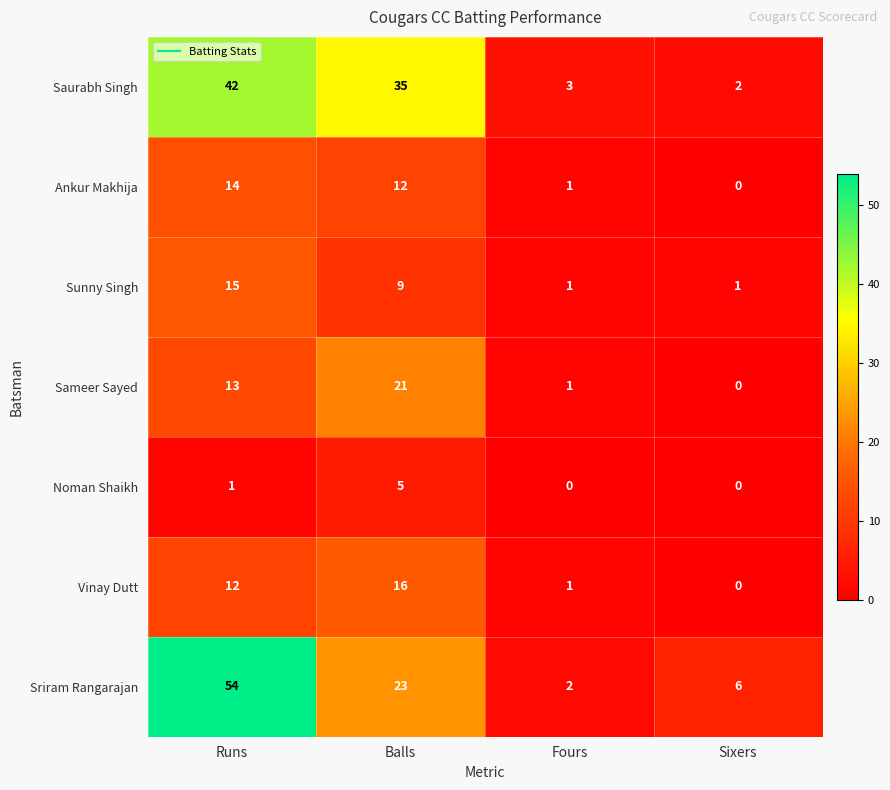

What is the highest value of the Sunny Singh series?

15